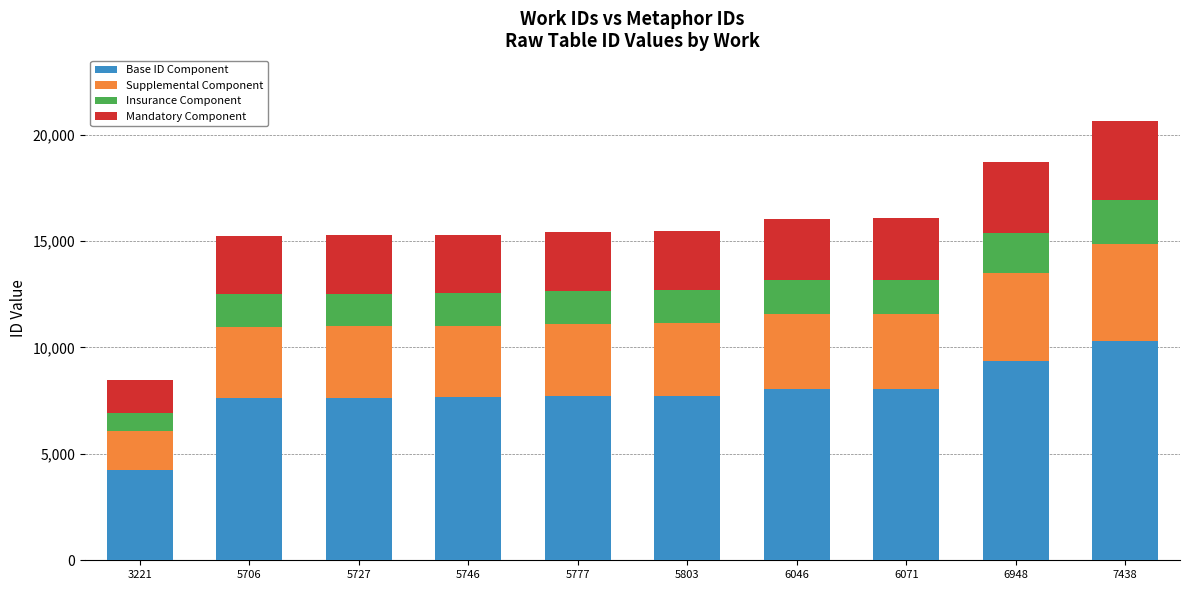

How many bars are there in total?

10